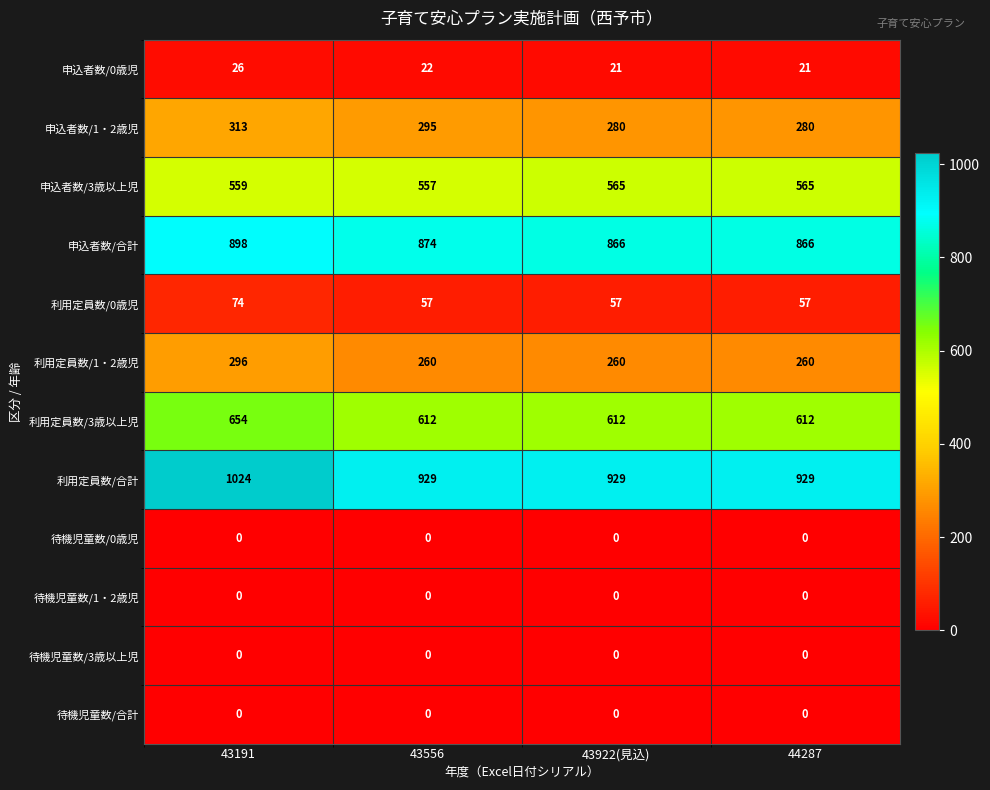

Count the number of categories in the chart.

4